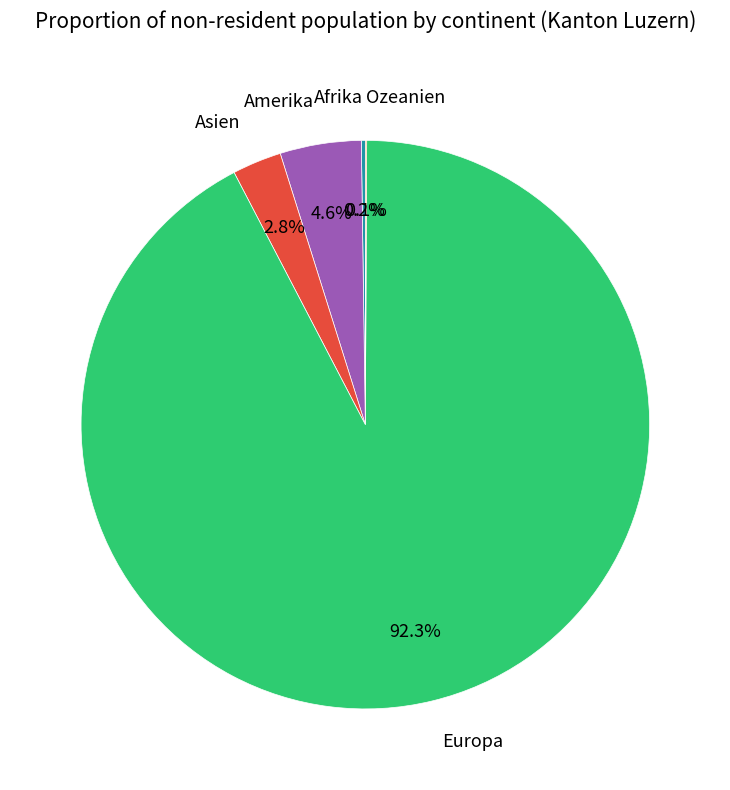

What percentage do Amerika and Asien together represent?

7.4%